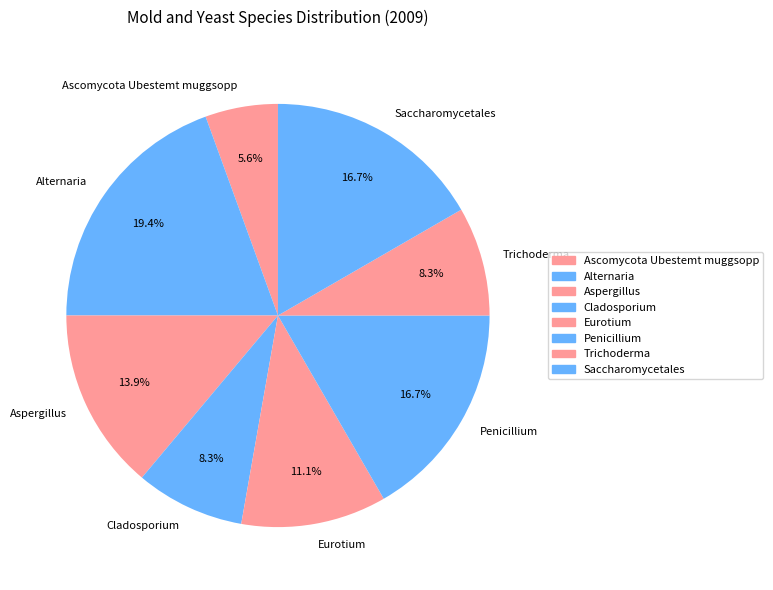

Is the sum of Penicillium and Saccharomycetales greater than half?

No